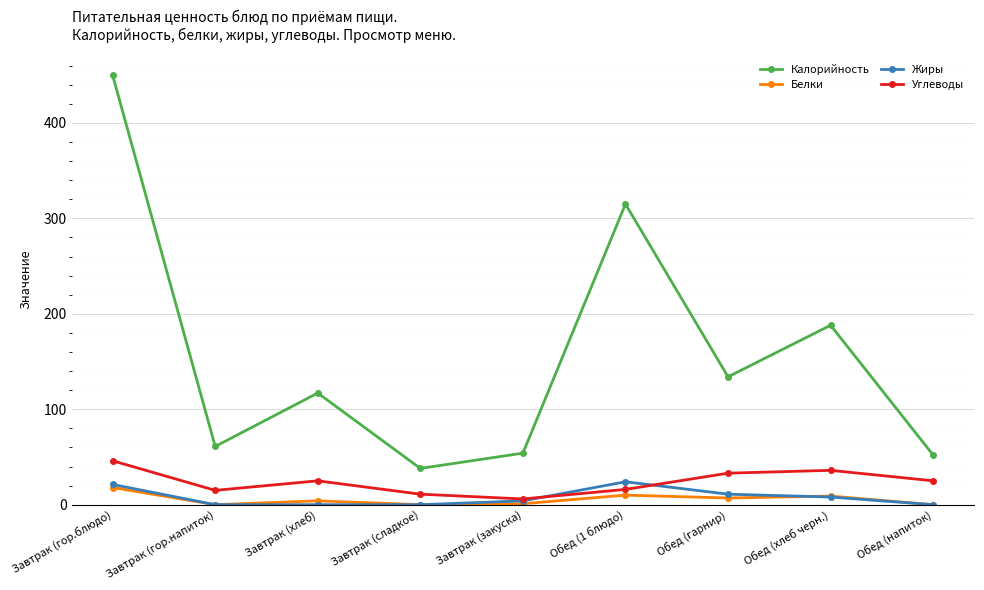

Does the chart display data point markers on the line(s)?

Yes